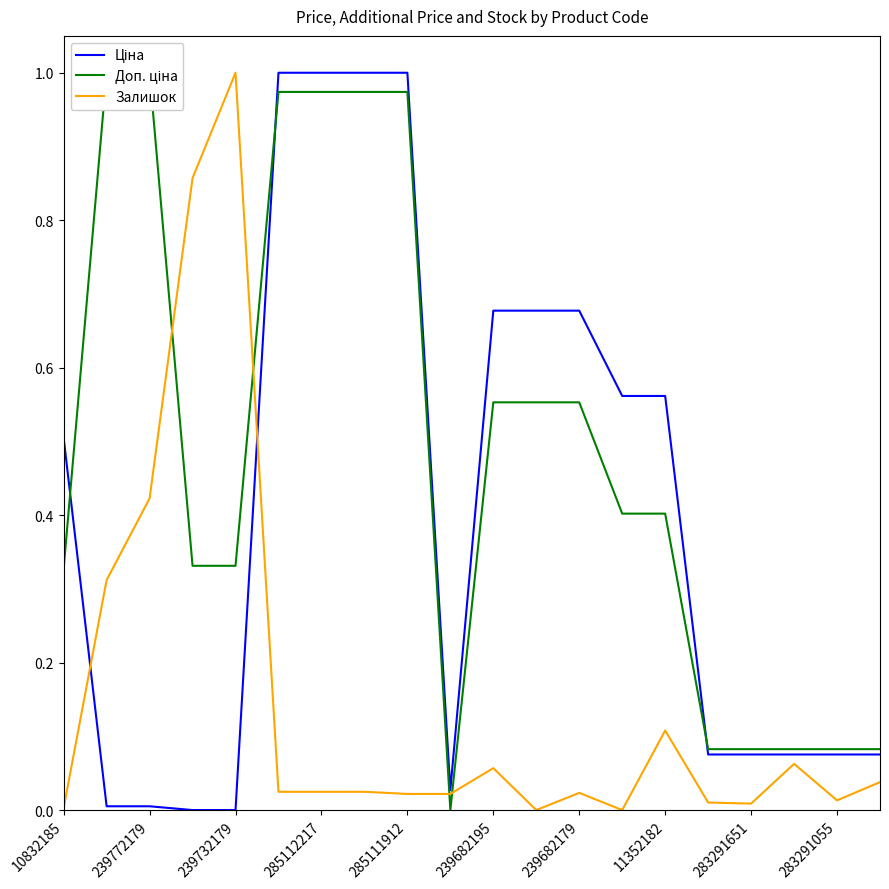

What is the value of the Доп. ціна point at the 16th from the left?

0.1